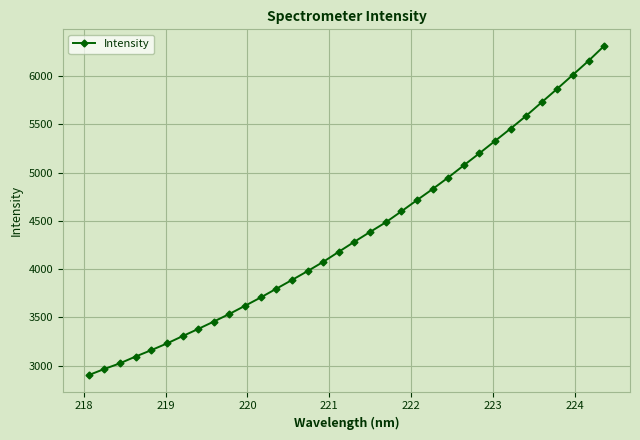

What is the average value?

4360.5